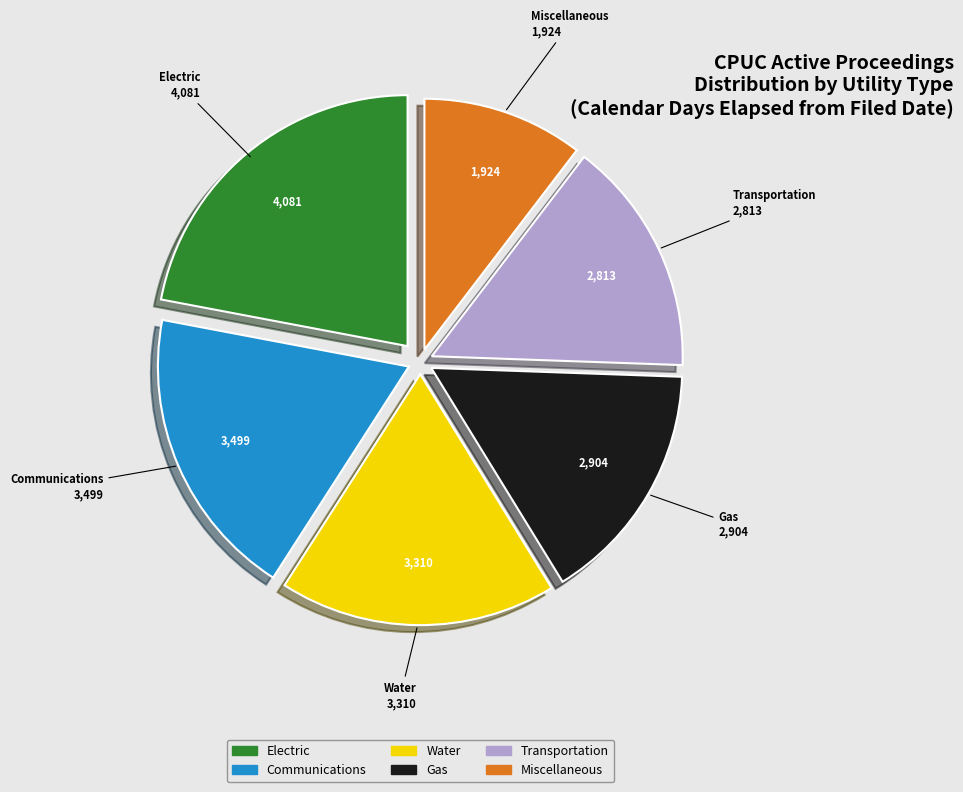

Is it true that Communications is 7% of the pie?

False